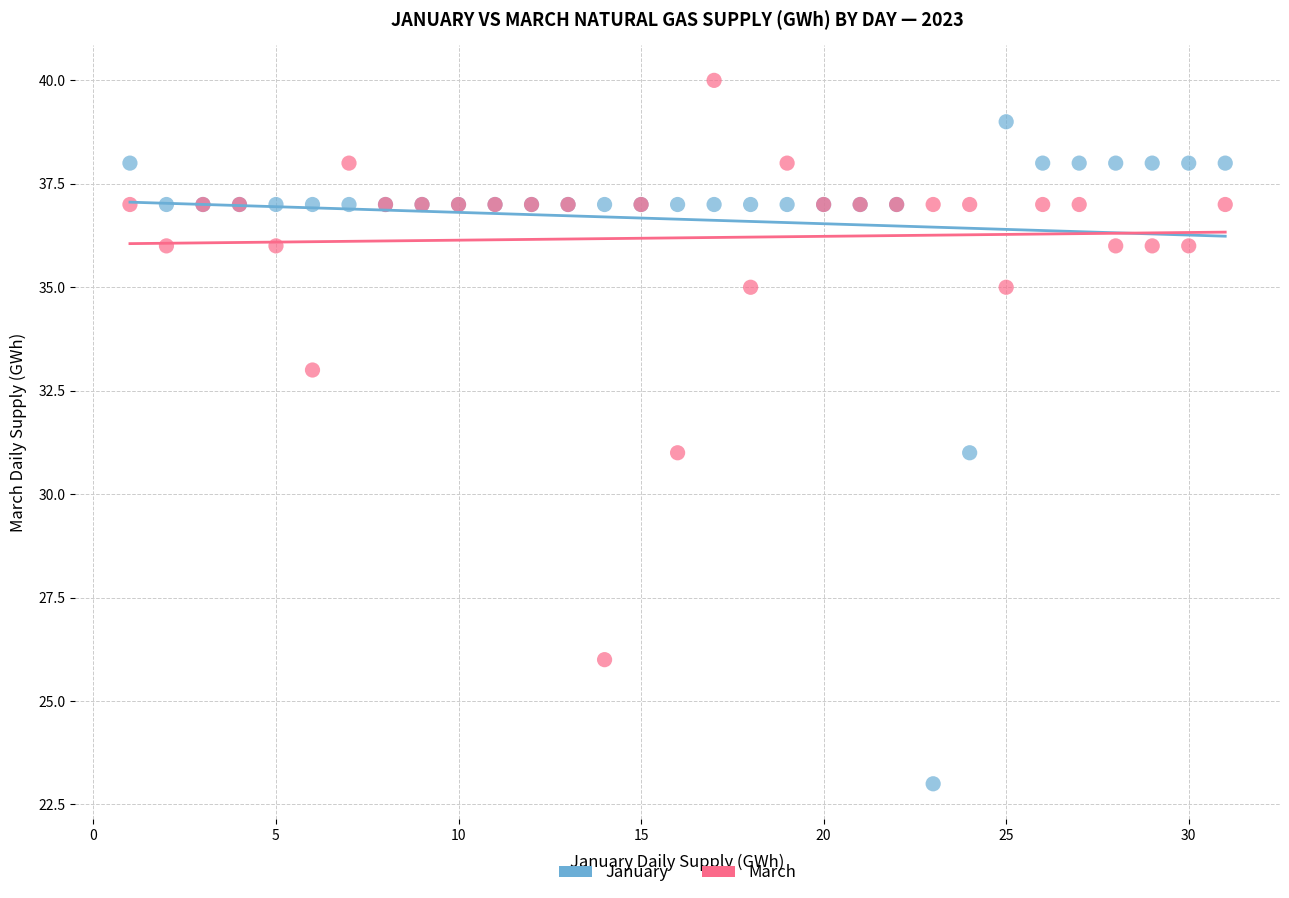

What are all the series names shown in the legend?

January, March